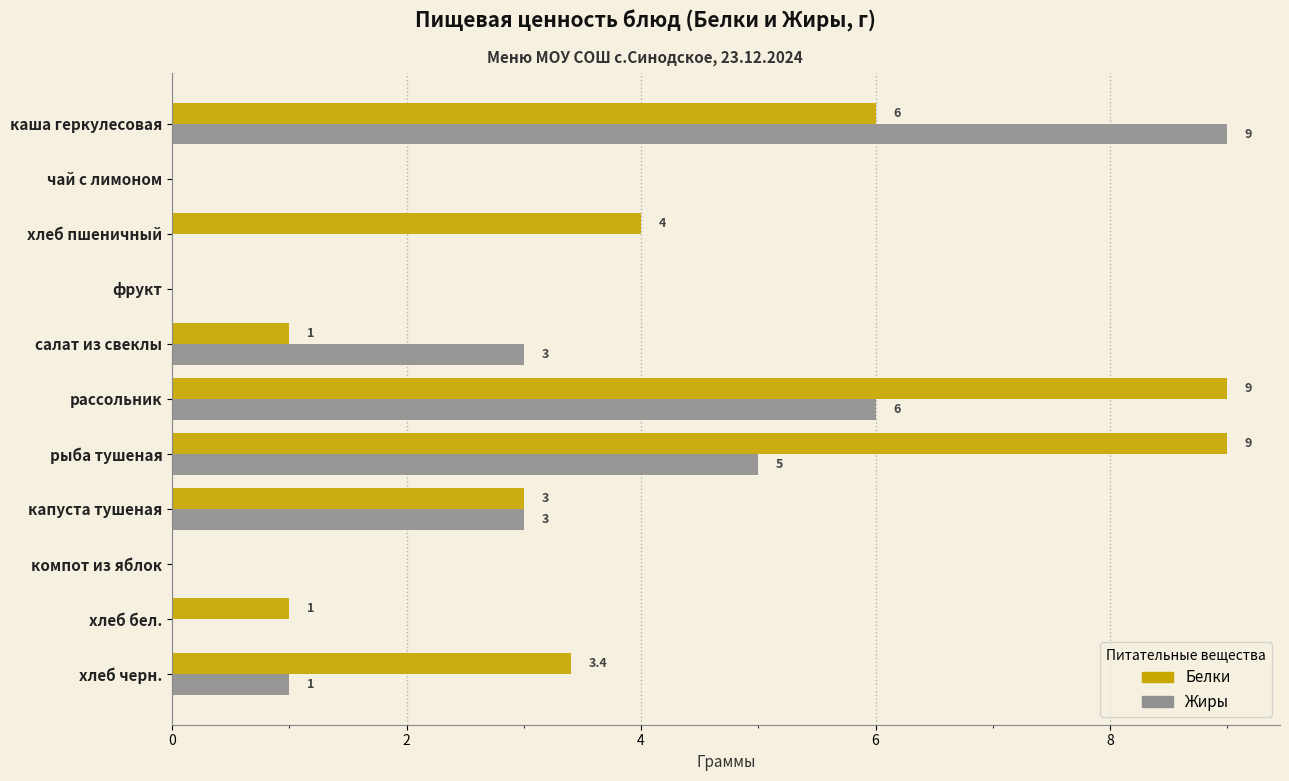

At which label does Жиры reach its peak?

каша геркулесовая